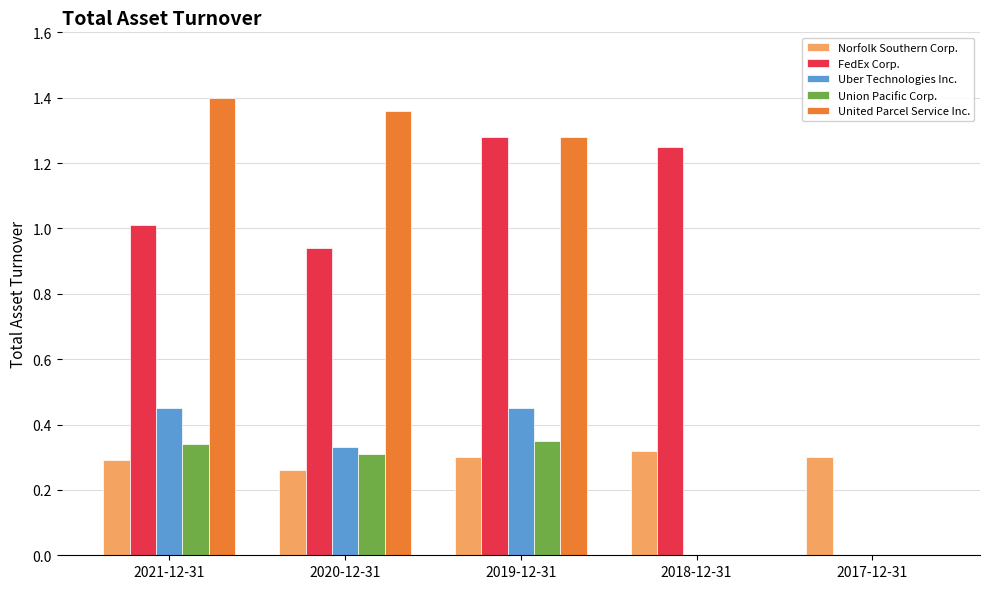

How many data points does each series have?

5